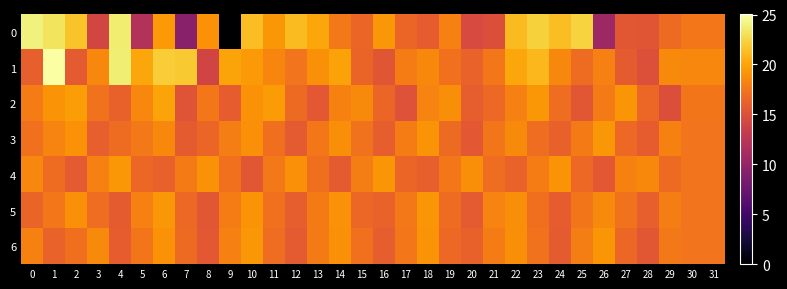

List the series in order of their peak value, lowest first.

3, 4, 5, 6, 2, 0, 1